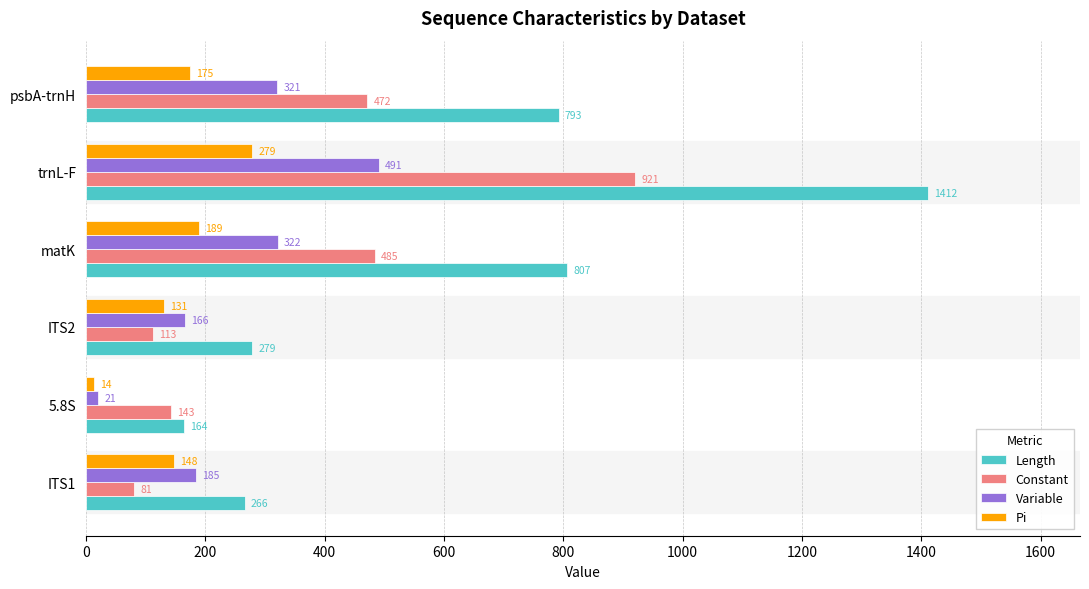

Which series has the largest total across all categories?

Length